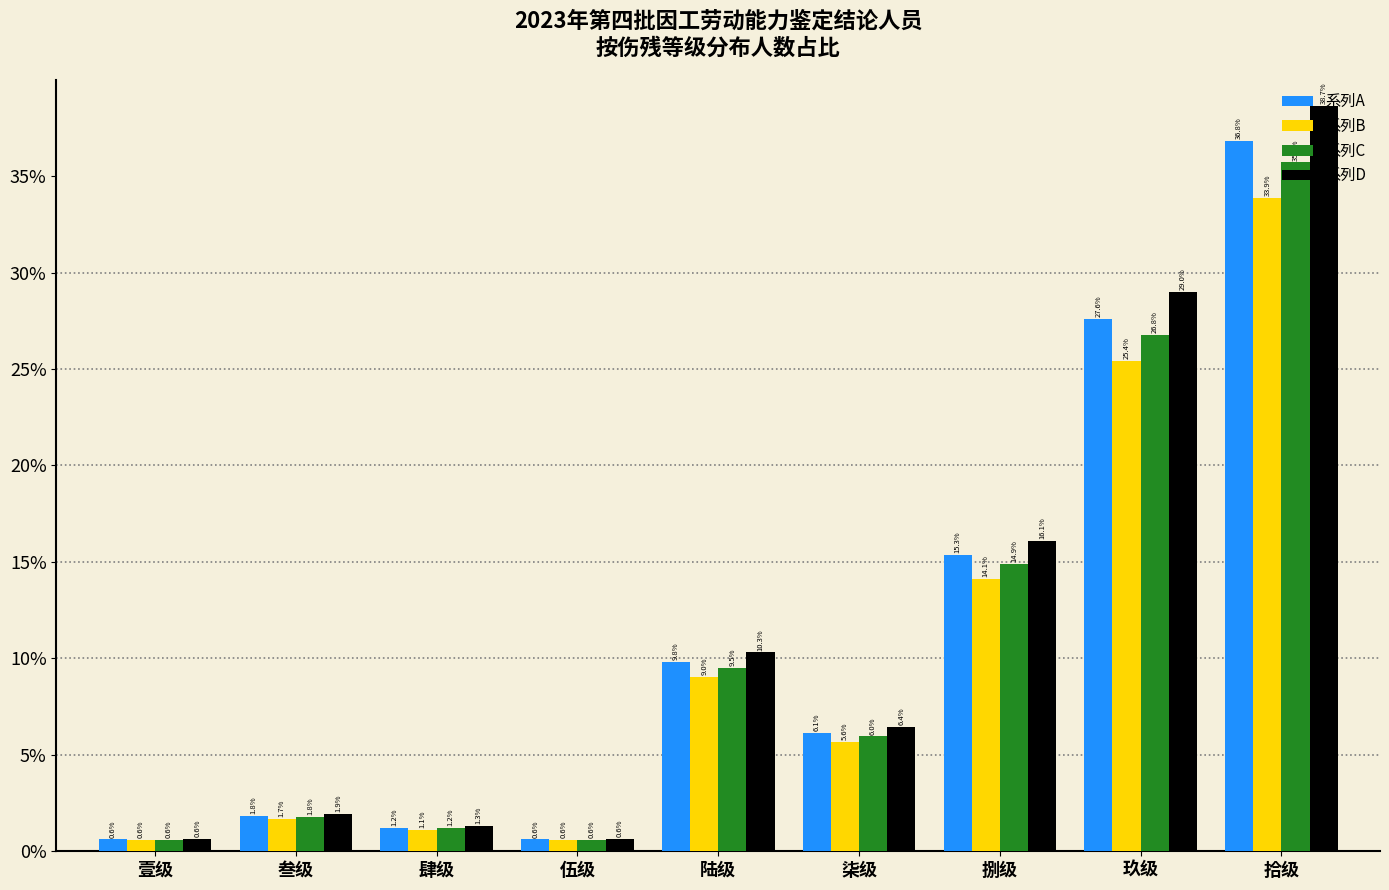

What are all the series names shown in the legend?

系列A, 系列B, 系列C, 系列D